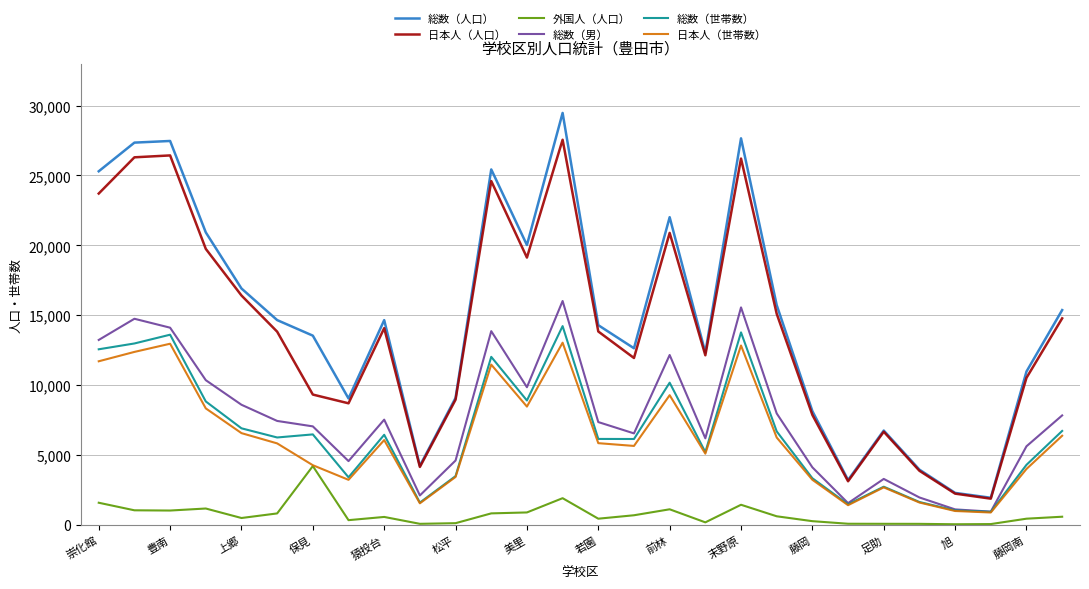

What is the maximum value for 総数（男）?

16022